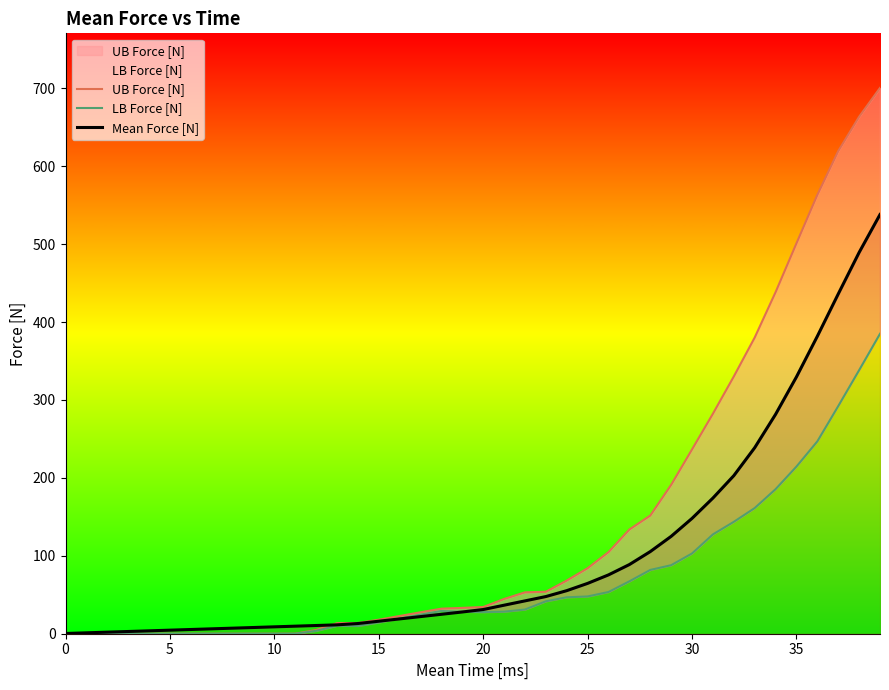

What is the difference between the maximum and minimum values in the Mean Force [N] series?

537.7